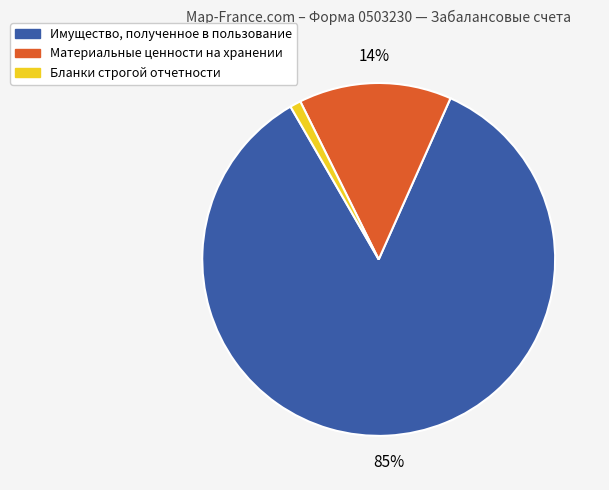

Count the number of slices in the pie.

3